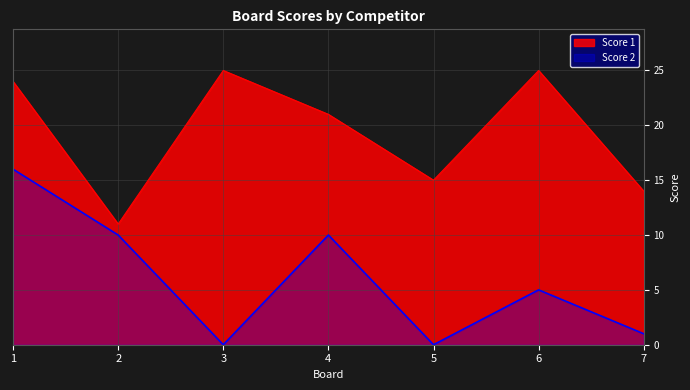

In Score 2, how many points are higher than both neighbors (excluding endpoints)?

2